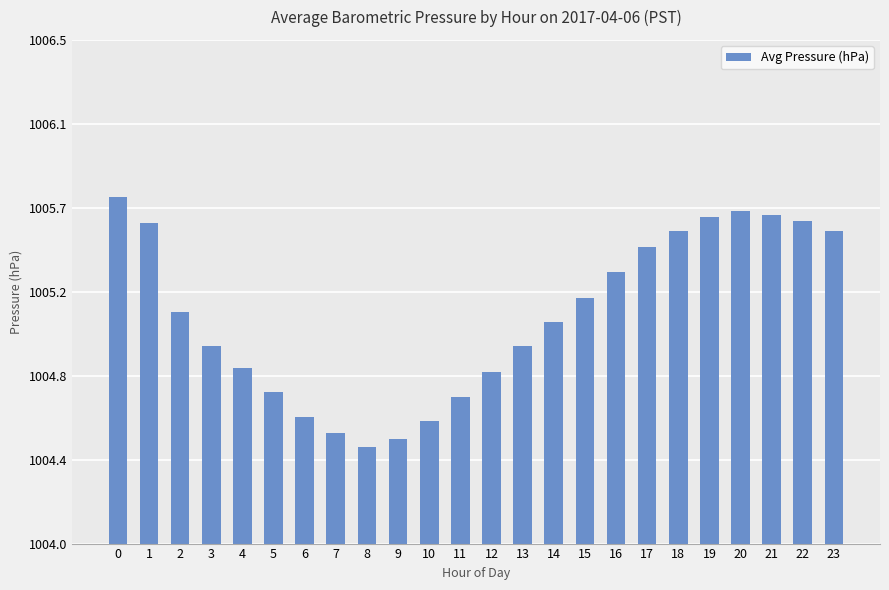

Reading left to right, extract all data points from this chart.

0=1005.7	1=1005.6	2=1005.1	3=1005.0	4=1004.9	5=1004.8	6=1004.6	7=1004.5	8=1004.5	9=1004.5	10=1004.6	11=1004.7	12=1004.9	13=1005.0	14=1005.1	15=1005.2	16=1005.4	17=1005.5	18=1005.5	19=1005.6	20=1005.6	21=1005.6	22=1005.6	23=1005.5